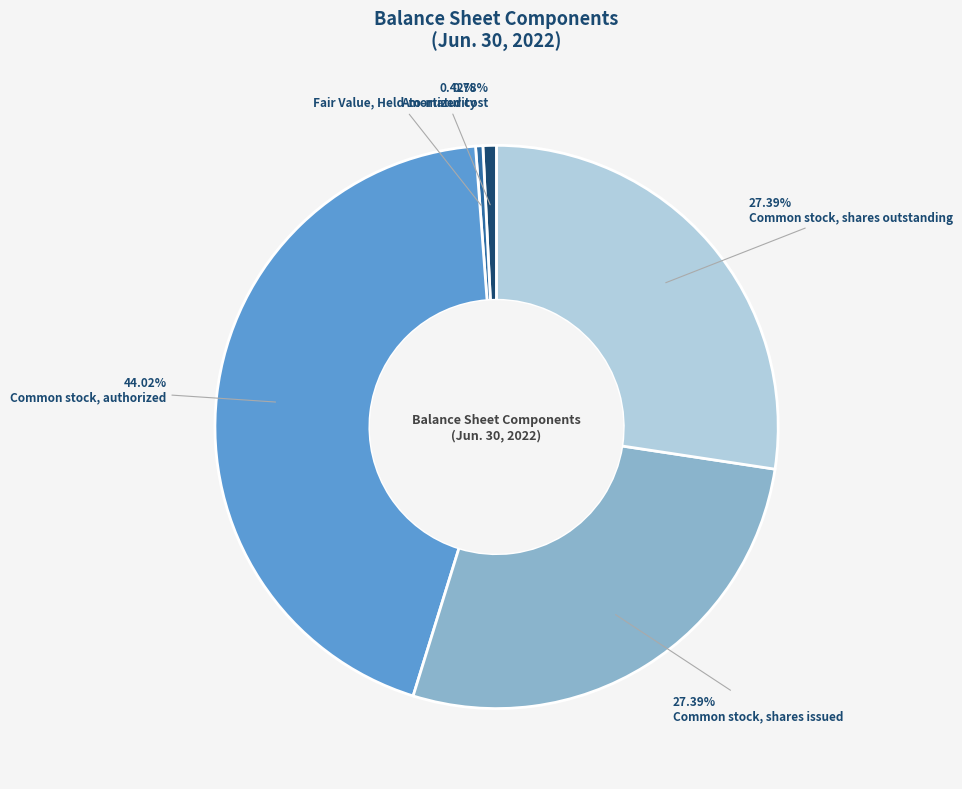

Which category has the biggest portion of the pie?

Common stock, authorized